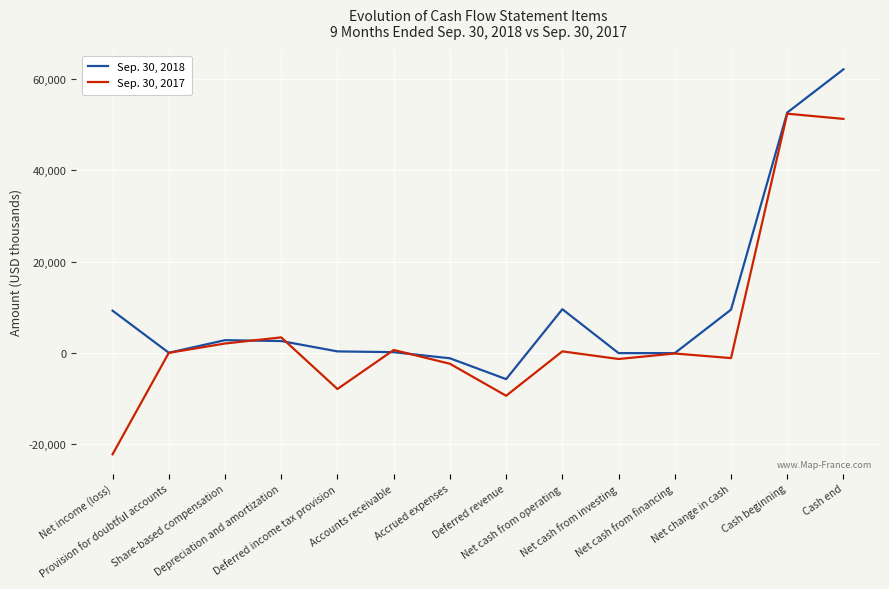

What are all the series names shown in the legend?

Sep. 30, 2018, Sep. 30, 2017